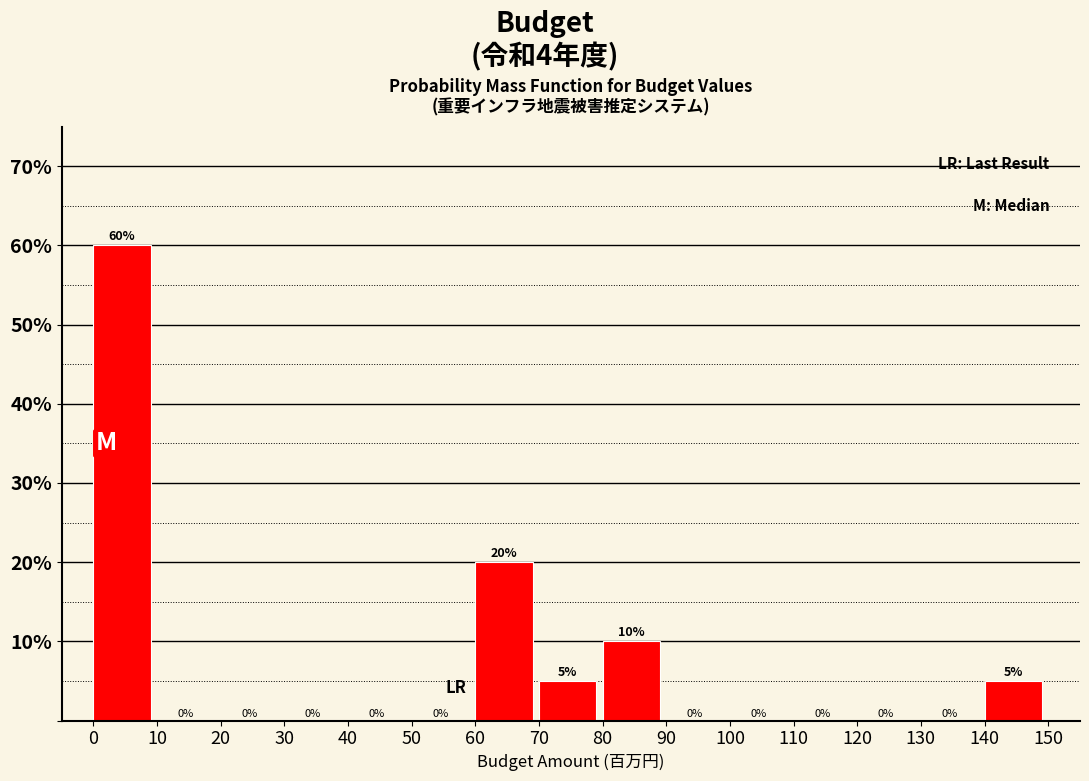

Reading left to right, transcribe this chart: for each bar, give the range it covers on the x-axis and its height.

0 to 10: 60
10 to 20: 0
20 to 30: 0
30 to 40: 0
40 to 50: 0
50 to 60: 0
60 to 70: 20
70 to 80: 5
80 to 90: 10
90 to 100: 0
100 to 110: 0
110 to 120: 0
120 to 130: 0
130 to 140: 0
140 to 150: 5